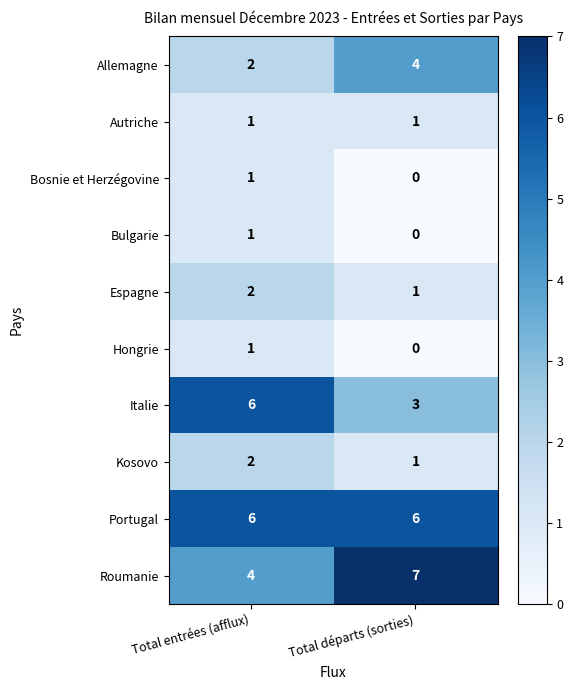

What value does the Portugal series have at Total entrées (afflux)?

6